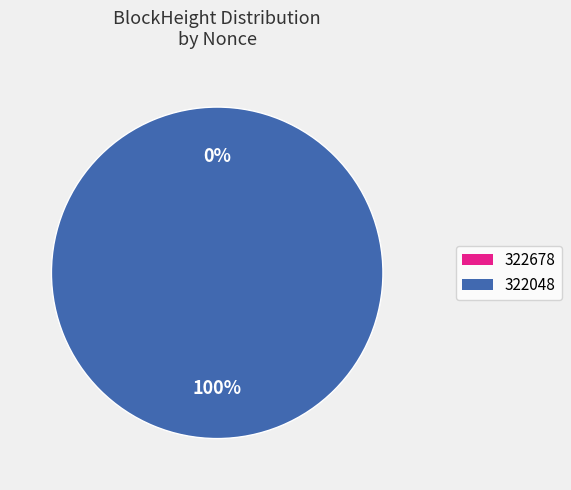

Is it true that 322048 is 99% of the pie?

False